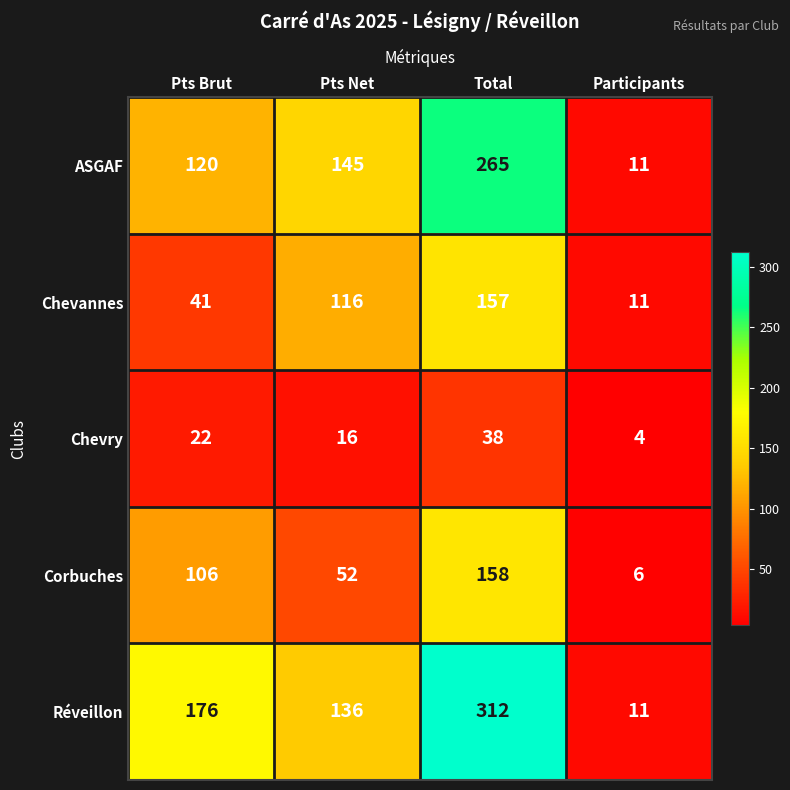

Count the number of categories in the chart.

4